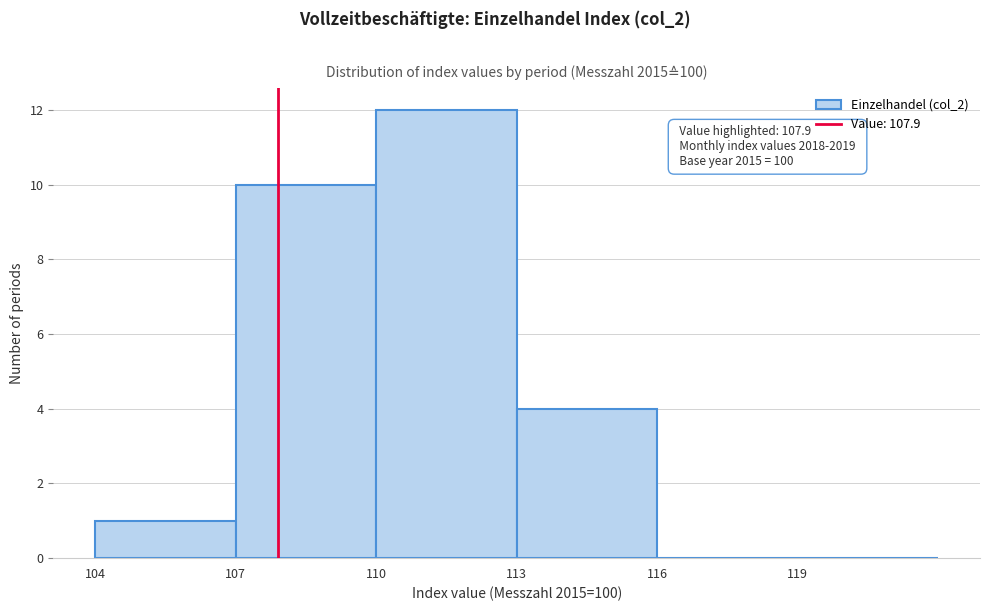

Which range on the x-axis has the tallest bar?

110 to 113